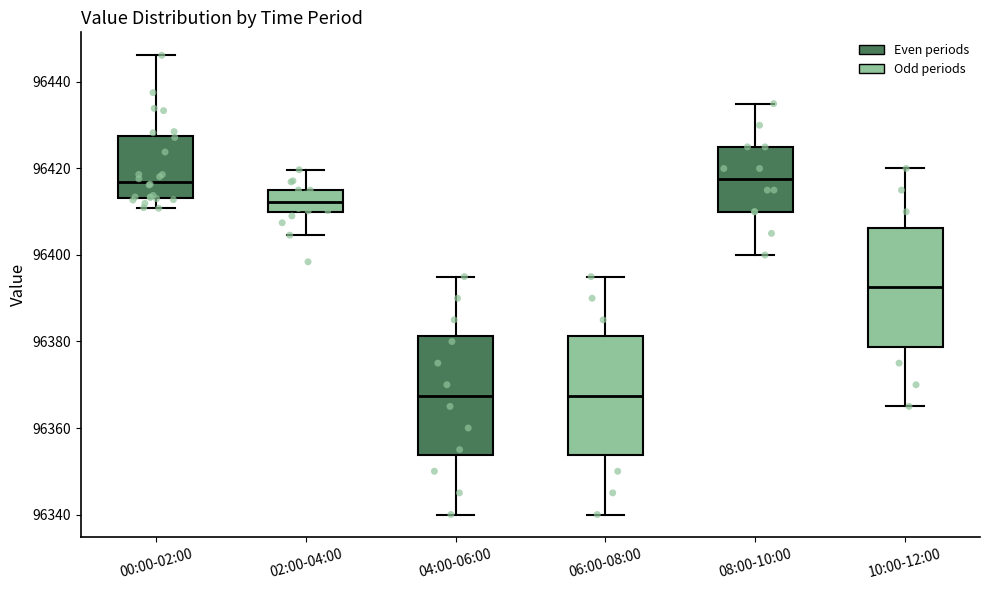

Reading left to right, read every box against the y-axis: the position of its median line, the range the box covers, and the ends of its whiskers. The values are not printed on the chart, so give them approximately, as read against the axis.

00:00-02:00: median 96416, box 96414 to 96428, whiskers 96410 to 96446
02:00-04:00: median 96412, box 96410 to 96414, whiskers 96404 to 96420
04:00-06:00: median 96368, box 96354 to 96382, whiskers 96340 to 96396
06:00-08:00: median 96368, box 96354 to 96382, whiskers 96340 to 96396
08:00-10:00: median 96418, box 96410 to 96426, whiskers 96400 to 96436
10:00-12:00: median 96392, box 96378 to 96406, whiskers 96366 to 96420